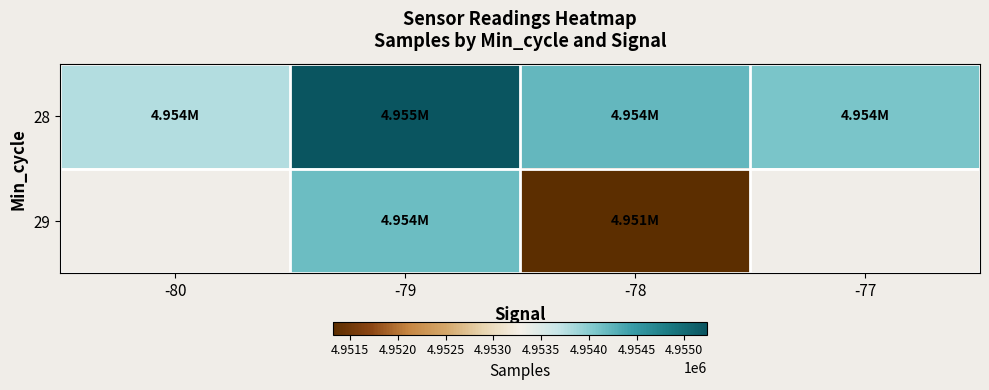

At which category is the sum across all series the highest?

-79